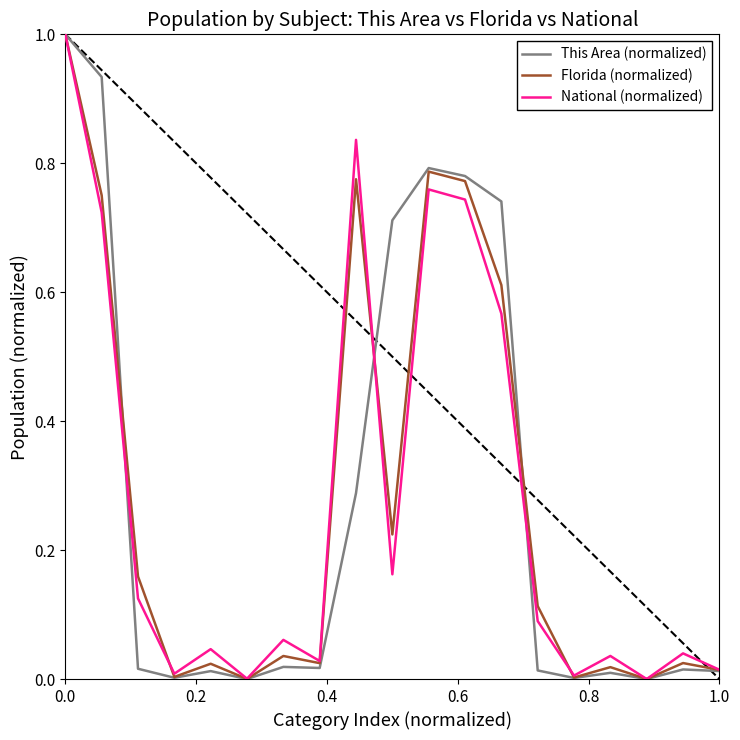

What is the greatest value displayed?

1.0